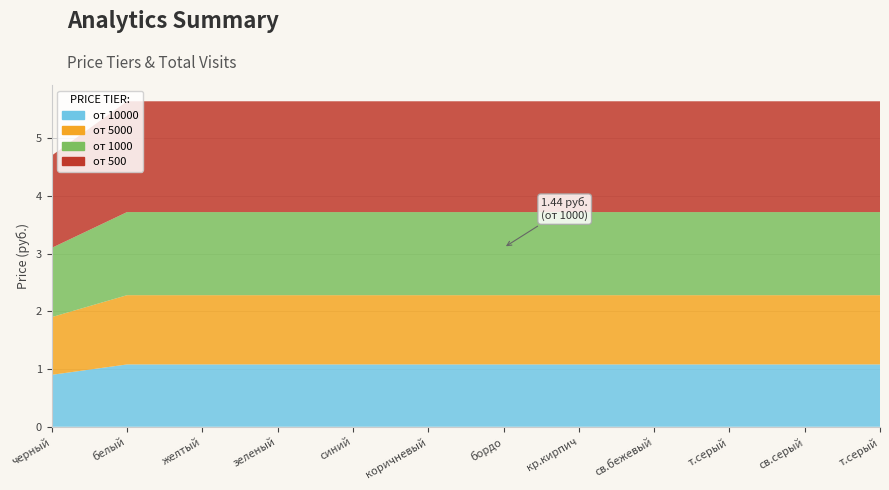

Reading left to right, list all the values displayed in this chart.

от 10000: 0.9	1.1	1.1	1.1	1.1	1.1	1.1	1.1	1.1	1.1	1.1	1.1
от 5000: 1.0	1.2	1.2	1.2	1.2	1.2	1.2	1.2	1.2	1.2	1.2	1.2
от 1000: 1.2	1.4	1.4	1.4	1.4	1.4	1.4	1.4	1.4	1.4	1.4	1.4
от 500: 1.6	1.9	1.9	1.9	1.9	1.9	1.9	1.9	1.9	1.9	1.9	1.9